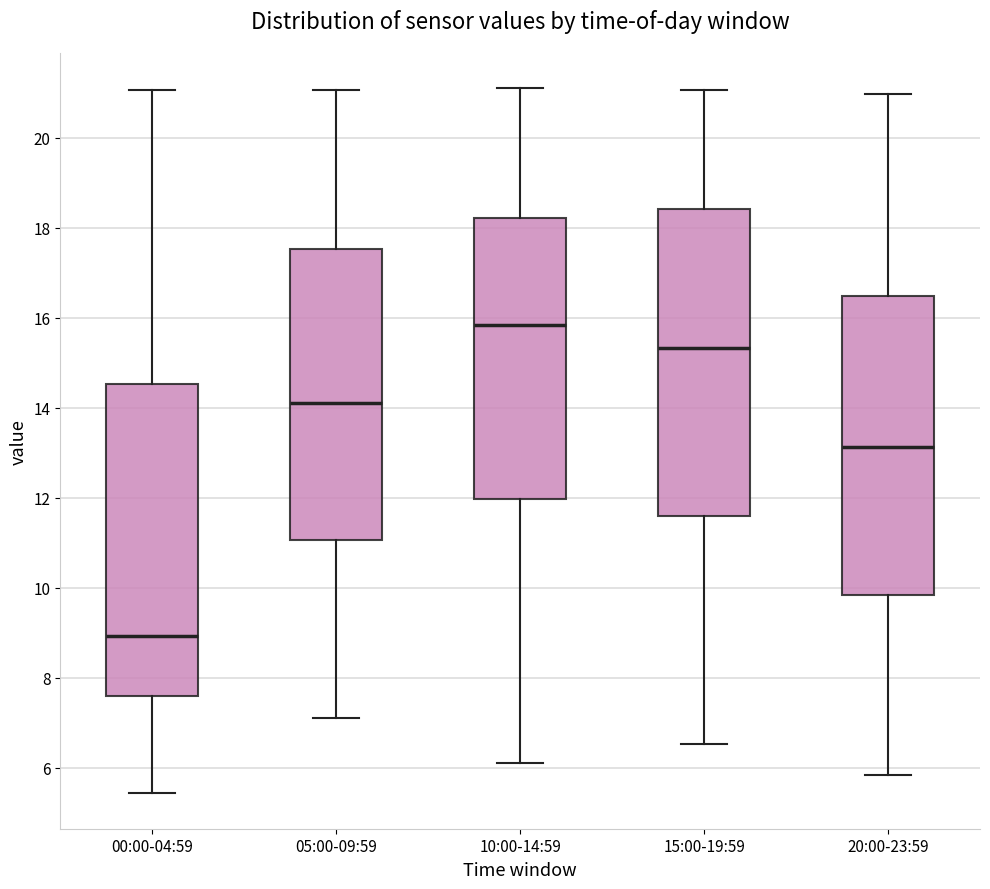

Reading left to right, transcribe this box plot: for each box, give where its median line is, the range the box spans, and where its two whiskers end, as read against the y-axis. The values are not printed on the chart, so give them approximately, as read against the axis.

00:00-04:59: median 9.0, box 7.6 to 14.6, whiskers 5.4 to 21.0
05:00-09:59: median 14.2, box 11.0 to 17.6, whiskers 7.2 to 21.0
10:00-14:59: median 15.8, box 12.0 to 18.2, whiskers 6.2 to 21.2
15:00-19:59: median 15.4, box 11.6 to 18.4, whiskers 6.6 to 21.0
20:00-23:59: median 13.2, box 9.8 to 16.4, whiskers 5.8 to 21.0